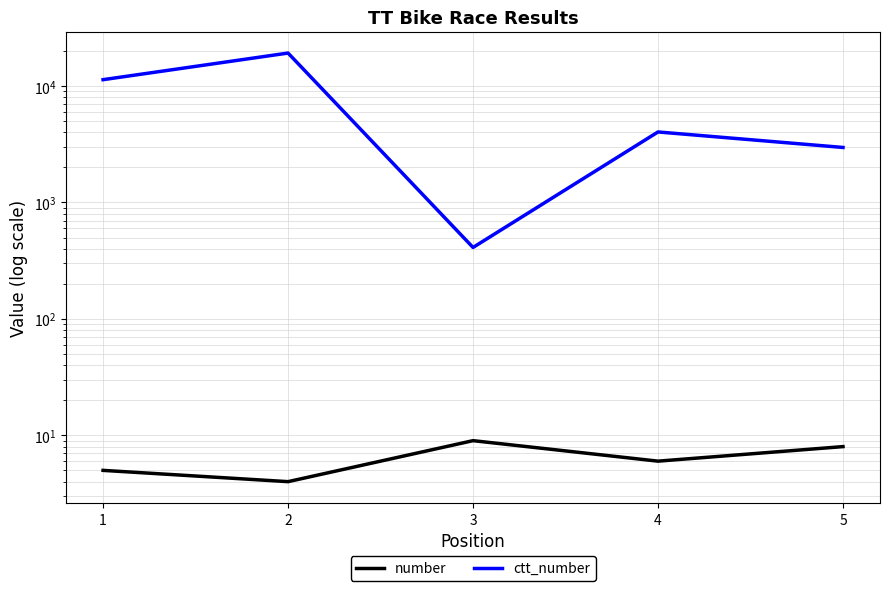

What is the smallest value displayed?

4